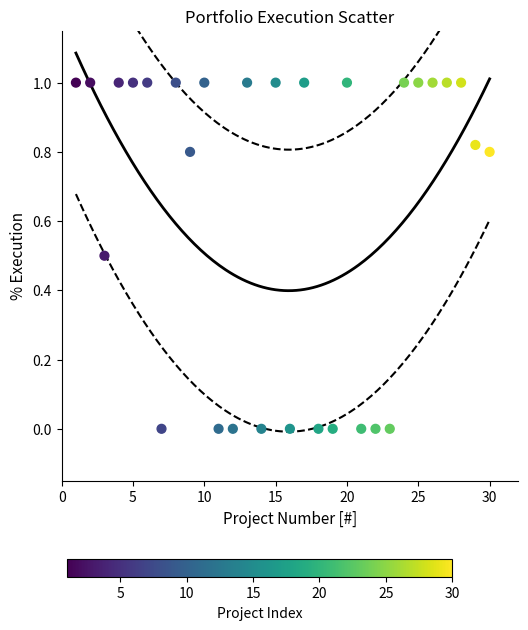

What is the range of Y values (max minus min)?

1.0